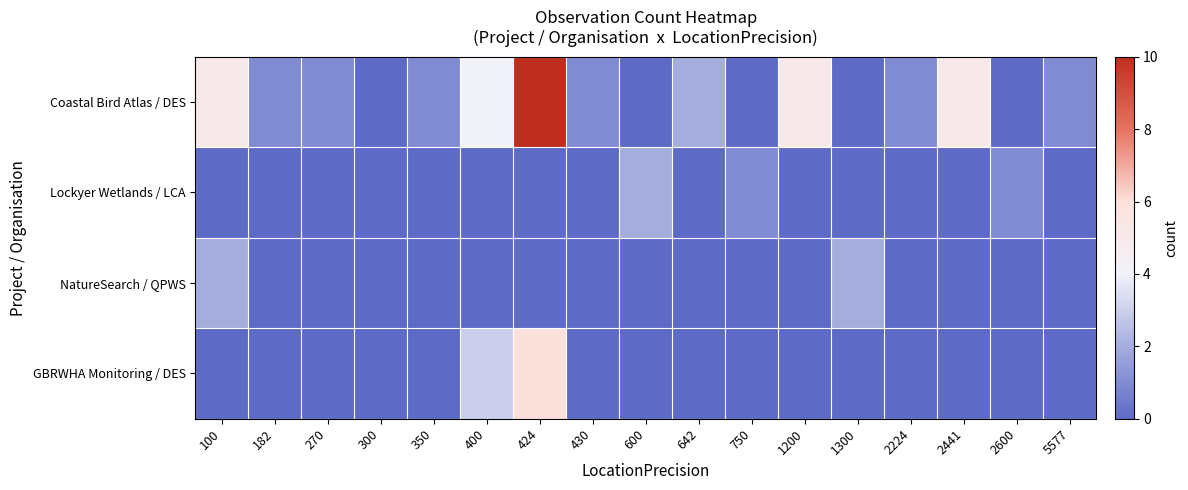

Reading left to right, extract all data points from this chart.

Coastal Bird Atlas / DES: 100=5	182=1	270=1	300=0	350=1	400=4	424=10	430=1	600=0	642=2	750=0	1200=5	1300=0	2224=1	2441=5	2600=0	5577=1
Lockyer Wetlands / LCA: 100=0	182=0	270=0	300=0	350=0	400=0	424=0	430=0	600=2	642=0	750=1	1200=0	1300=0	2224=0	2441=0	2600=1	5577=0
NatureSearch / QPWS: 100=2	182=0	270=0	300=0	350=0	400=0	424=0	430=0	600=0	642=0	750=0	1200=0	1300=2	2224=0	2441=0	2600=0	5577=0
GBRWHA Monitoring / DES: 100=0	182=0	270=0	300=0	350=0	400=3	424=6	430=0	600=0	642=0	750=0	1200=0	1300=0	2224=0	2441=0	2600=0	5577=0